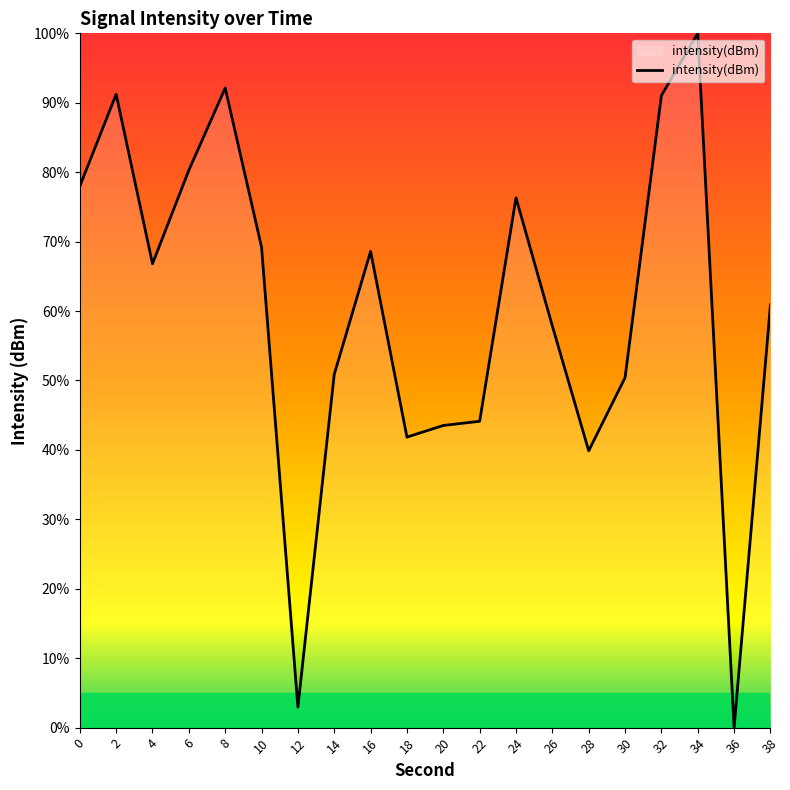

Which has a higher value, 6 or 0?

6